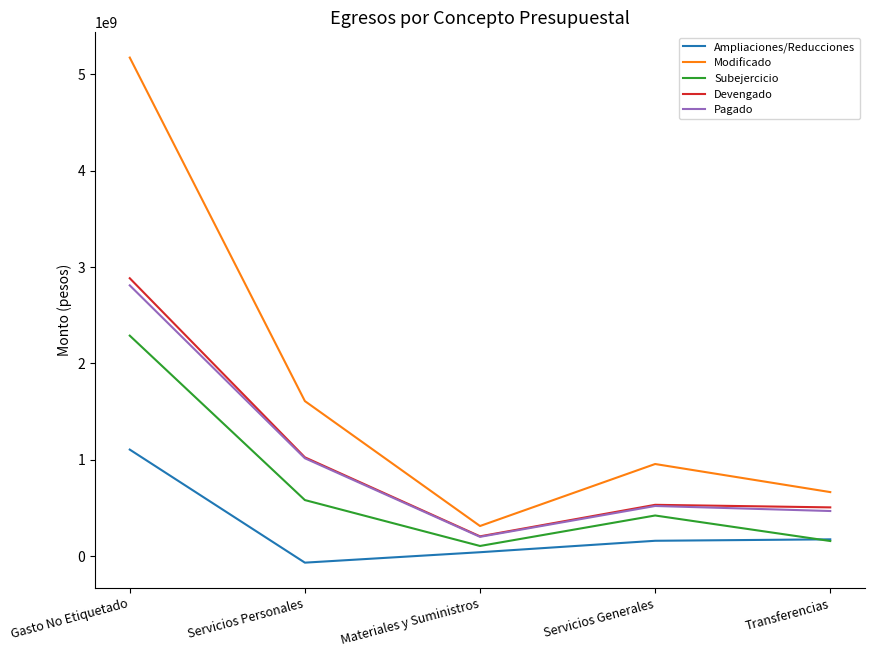

Where does the Pagado series first go above 521790179?

Gasto No Etiquetado